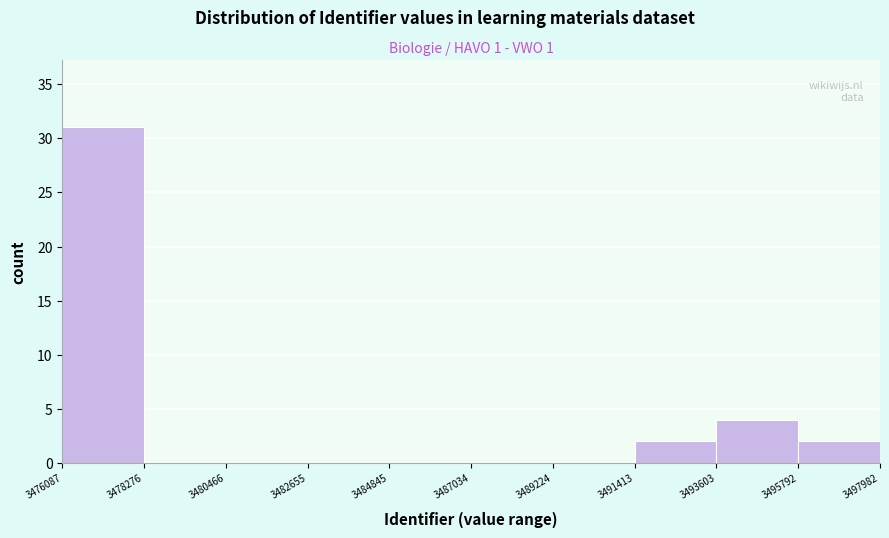

Reading left to right, list every bar in this chart as the range it spans on the x-axis followed by its height. The values are not printed on the chart, so give them approximately, as read against the axis.

3476087 to 3478276: 31
3478276 to 3480466: 0
3480466 to 3482655: 0
3482655 to 3484845: 0
3484845 to 3487034: 0
3487034 to 3489224: 0
3489224 to 3491413: 0
3491413 to 3493603: 2
3493603 to 3495792: 4
3495792 to 3497982: 2